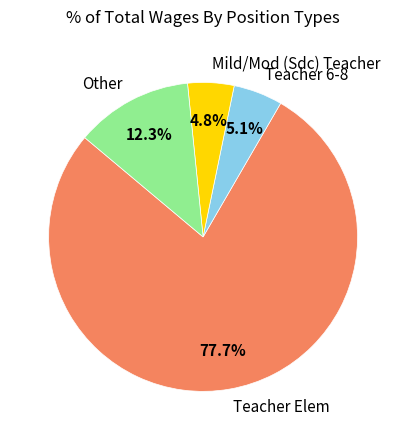

To the nearest percent, what percentage of the pie is Teacher 6-8?

5%